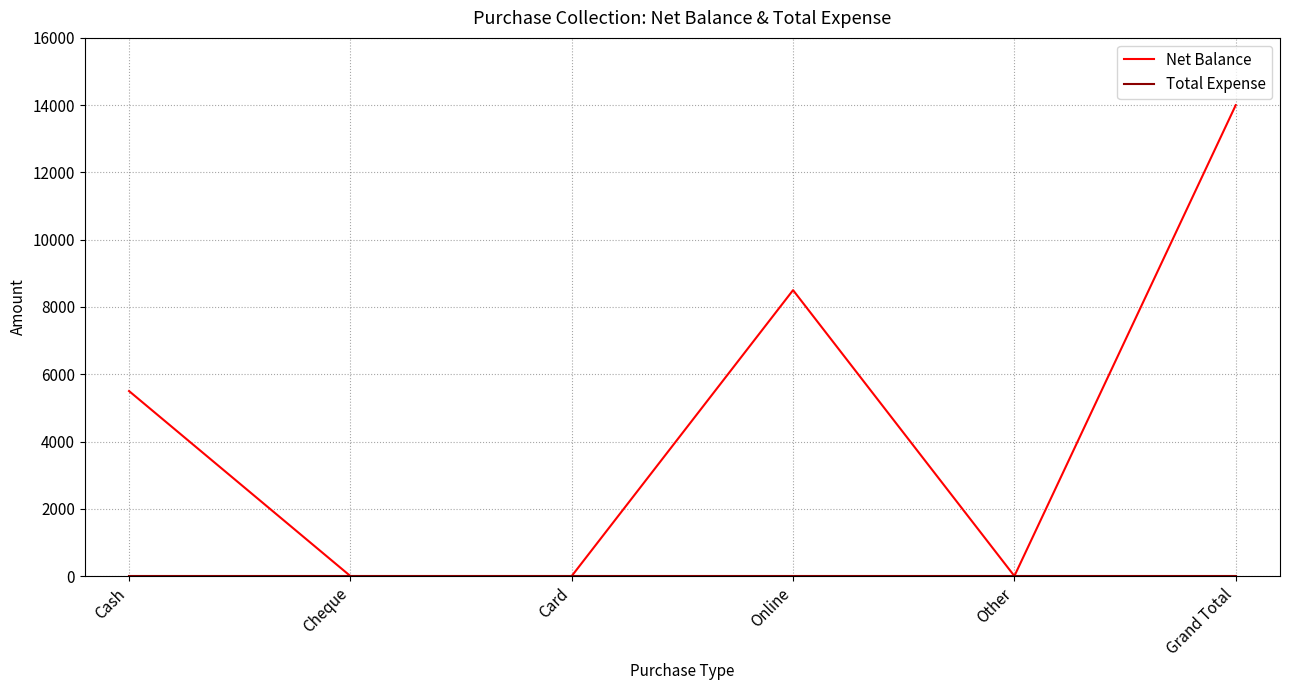

What is the greatest value displayed?

14000